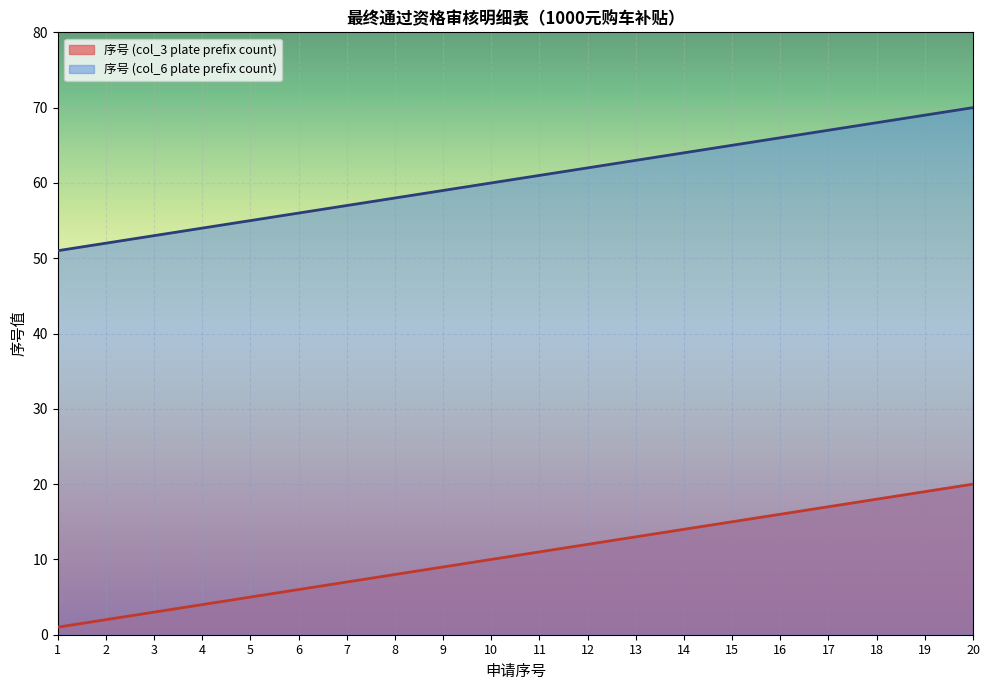

Reading left to right, extract all data points from this chart.

序号 (col_3 plate prefix count): 1	2	3	4	5	6	7	8	9	10	11	12	13	14	15	16	17	18	19	20
序号 (col_6 plate prefix count): 51	52	53	54	55	56	57	58	59	60	61	62	63	64	65	66	67	68	69	70